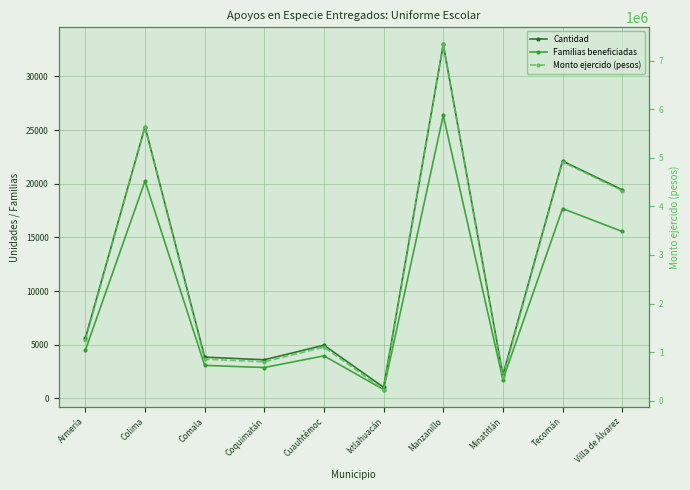

What is the sum of all Monto ejercido (pesos) values?

26925646.9